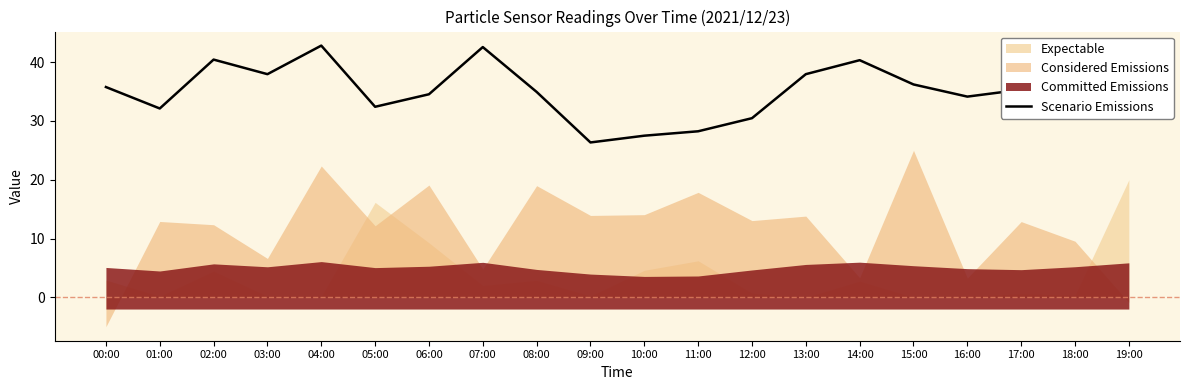

Reading left to right, what are all the values shown in this chart?

00:00=35.8	01:00=32.1	02:00=40.5	03:00=38.0	04:00=42.8	05:00=32.4	06:00=34.5	07:00=42.6	08:00=35.0	09:00=26.4	10:00=27.5	11:00=28.2	12:00=30.5	13:00=38.0	14:00=40.4	15:00=36.2	16:00=34.1	17:00=35.3	18:00=38.7	19:00=37.9